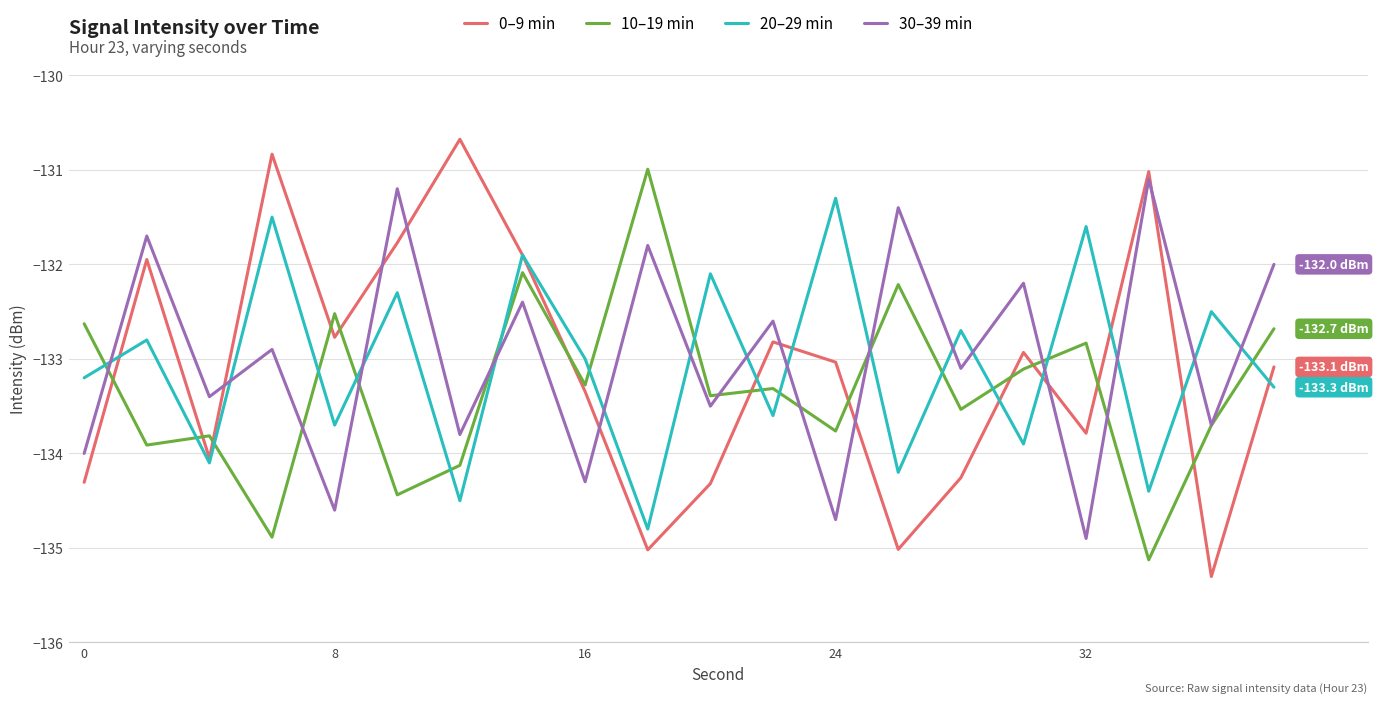

Which series ends up on top after the final intersection of 20–29 min and 30–39 min?

30–39 min